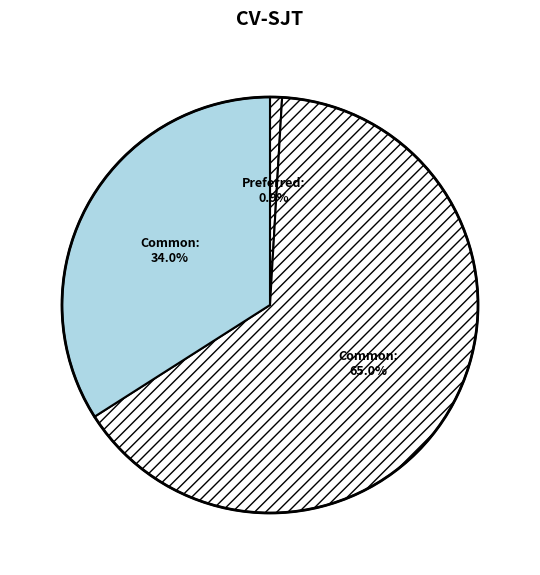

Rank the categories by value from lowest to highest.

Preferred stock, shares authorized, Common stock, shares issued, Common stock, shares authorized